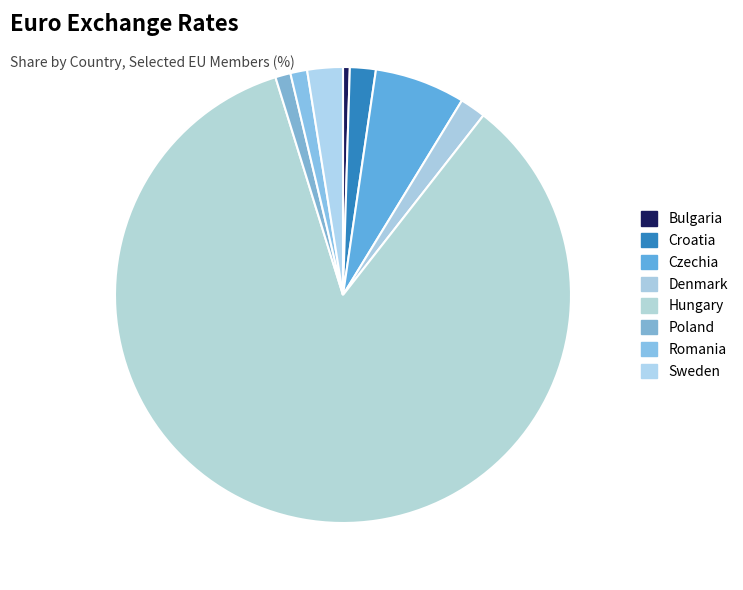

Which has a higher value, Romania or Hungary?

Hungary